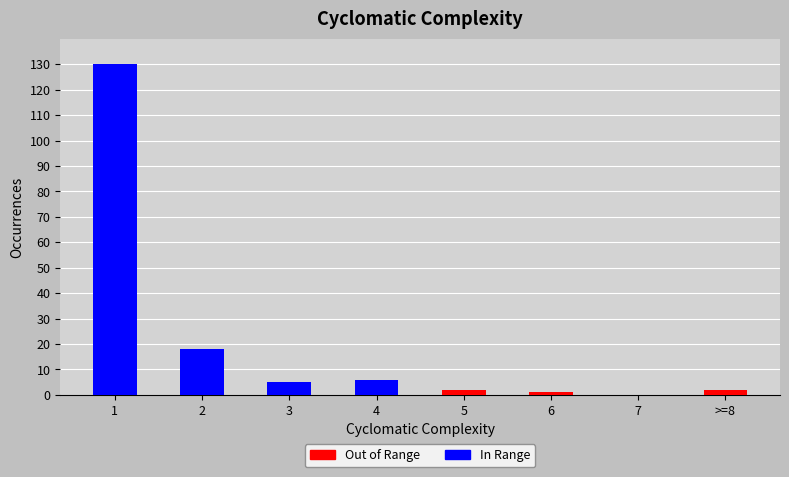

Read the Out of Range value at 5.

2